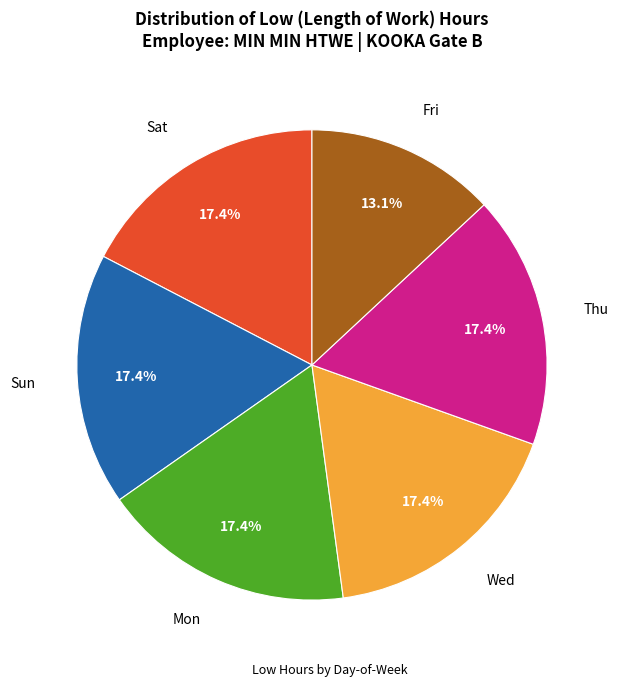

Is there a majority slice in this chart?

No